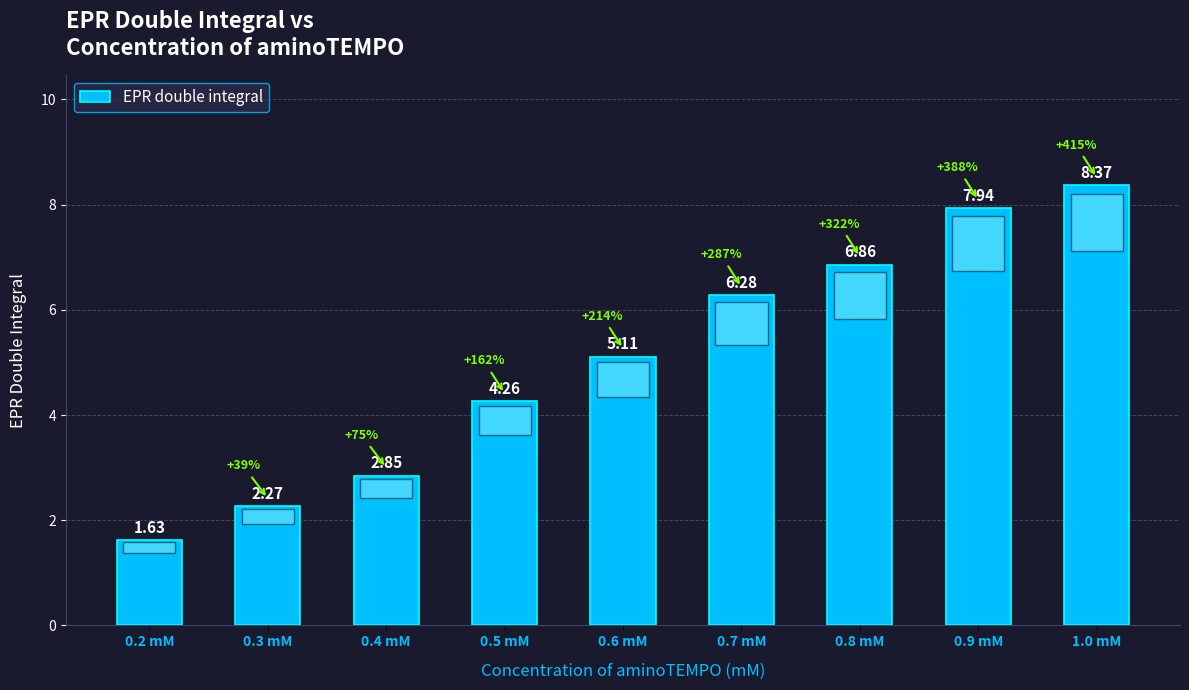

Rank the categories by value from highest to lowest.

1.0 mM, 0.9 mM, 0.8 mM, 0.7 mM, 0.6 mM, 0.5 mM, 0.4 mM, 0.3 mM, 0.2 mM